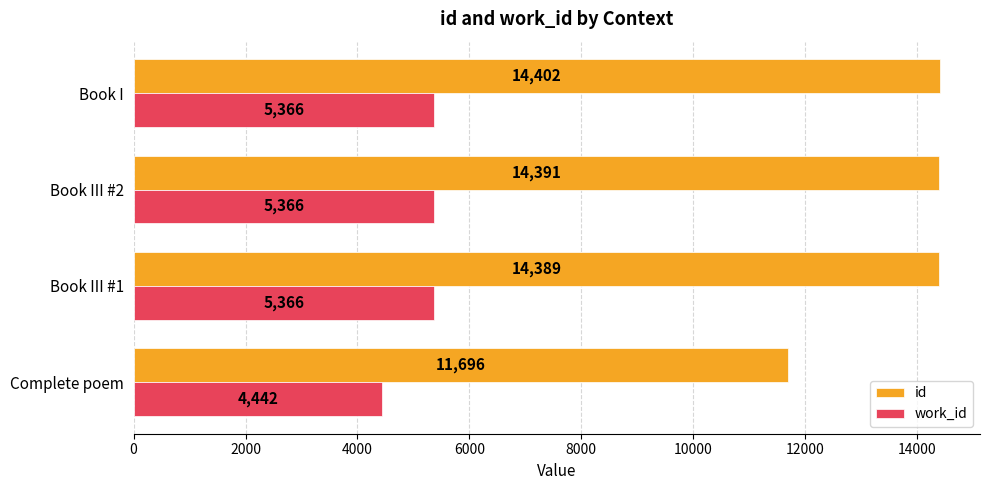

True or false: id has a value of 25095 at Book III #1.

False